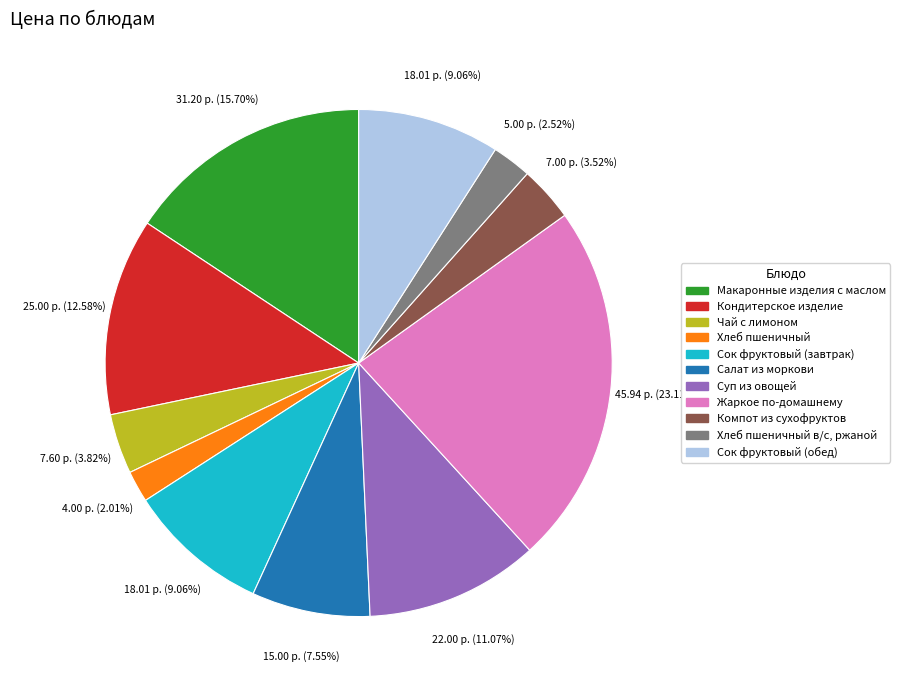

Count the number of slices in the pie.

11